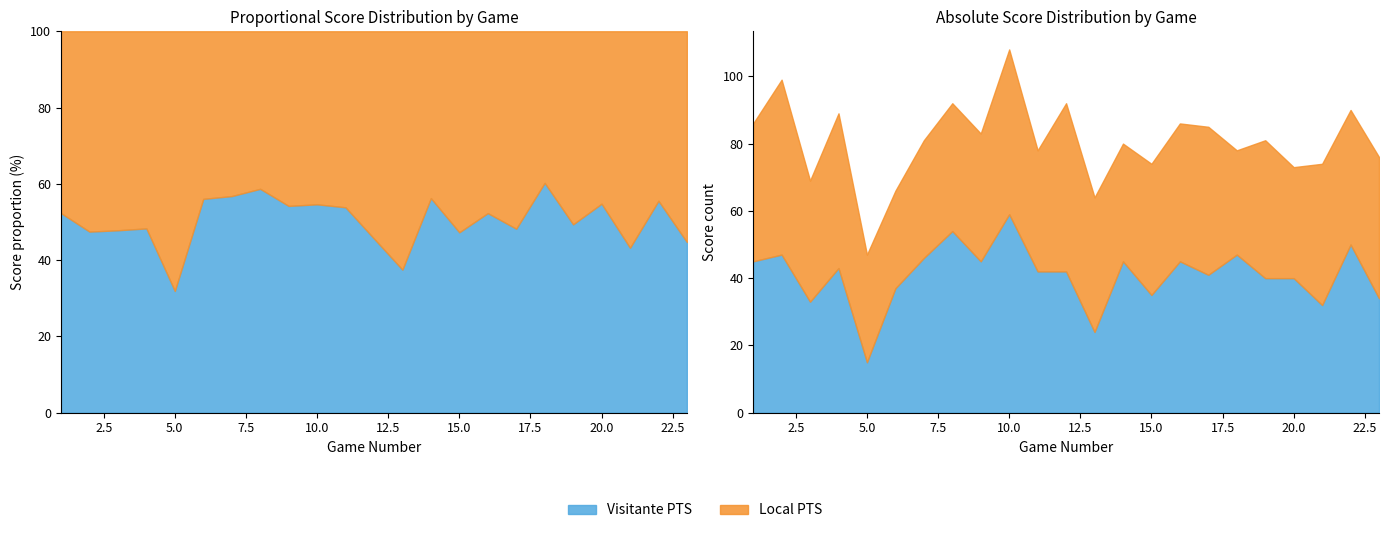

List the series in order of their overall mean, lowest first.

Local PTS, Visitante PTS